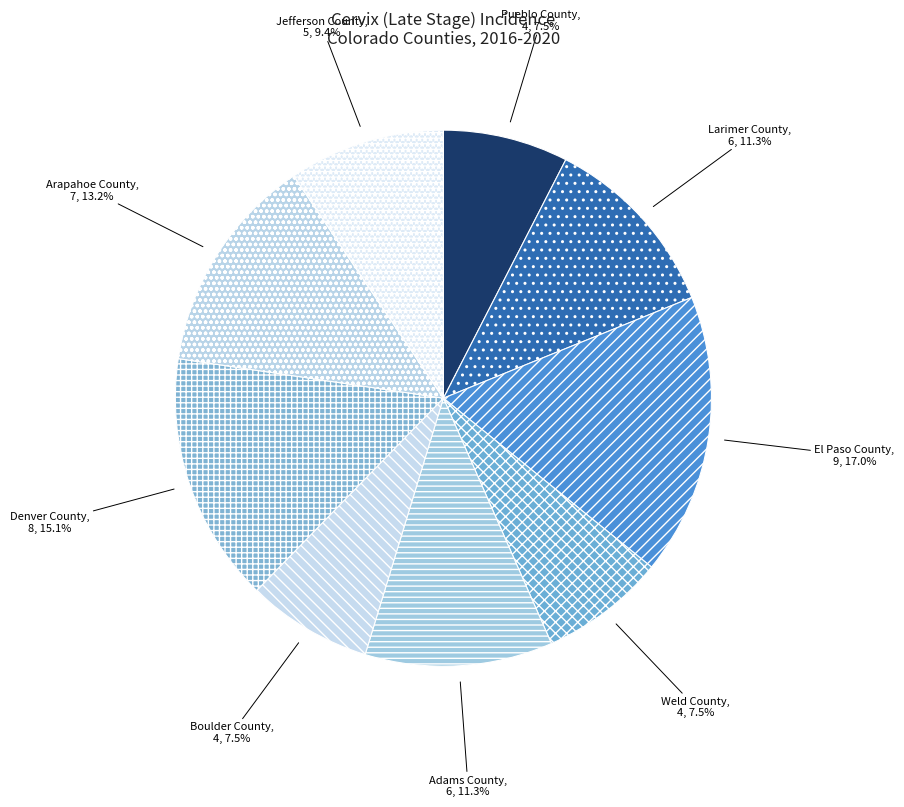

Combined, do Boulder County and Pueblo County account for over 50%?

No